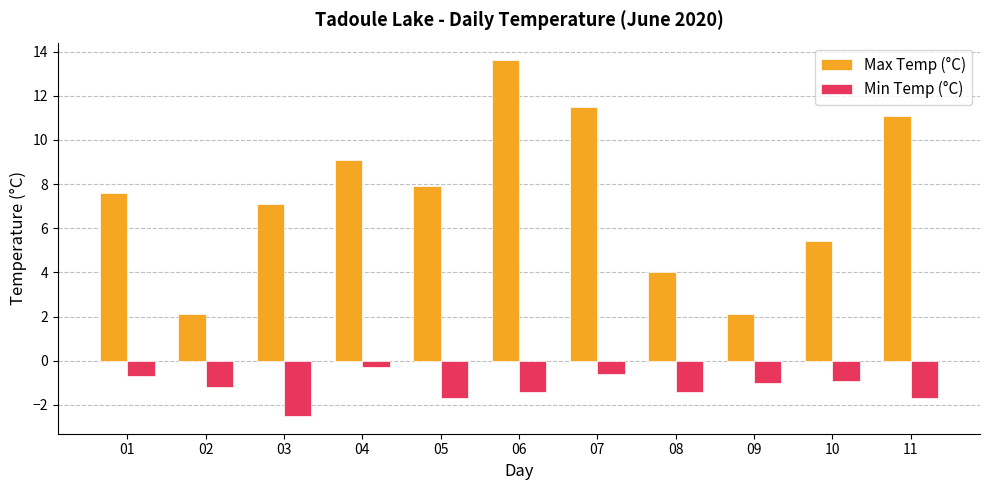

What is the highest value of the Max Temp (°C) series?

13.6